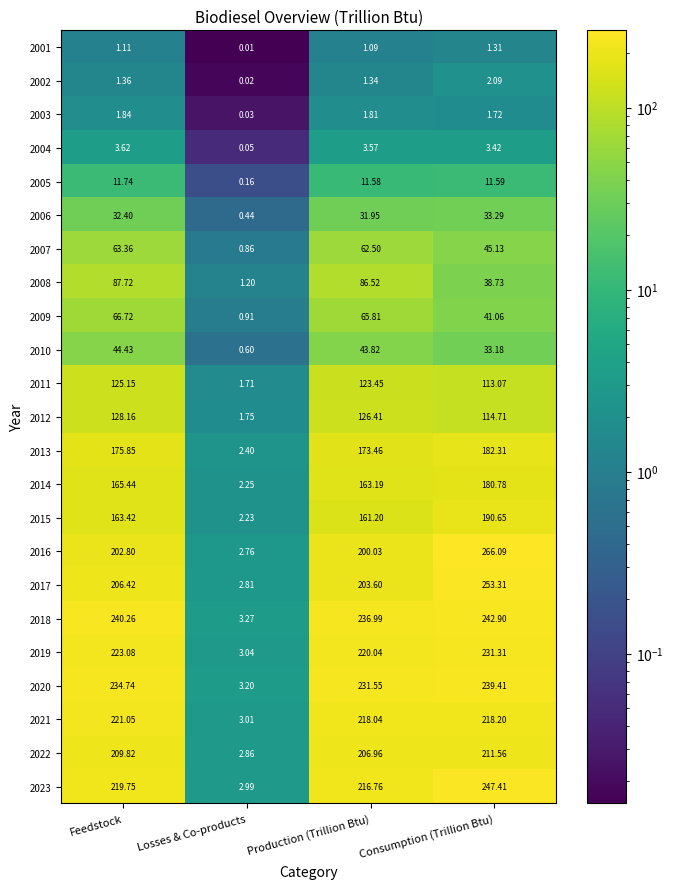

Which label corresponds to the smallest value in the chart?

Losses & Co-products